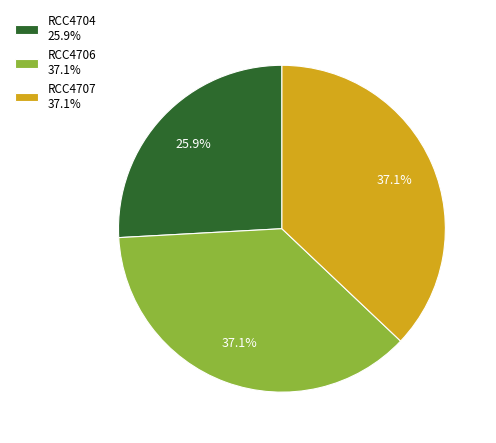

What portion of the pie excludes RCC4706?

62.9%